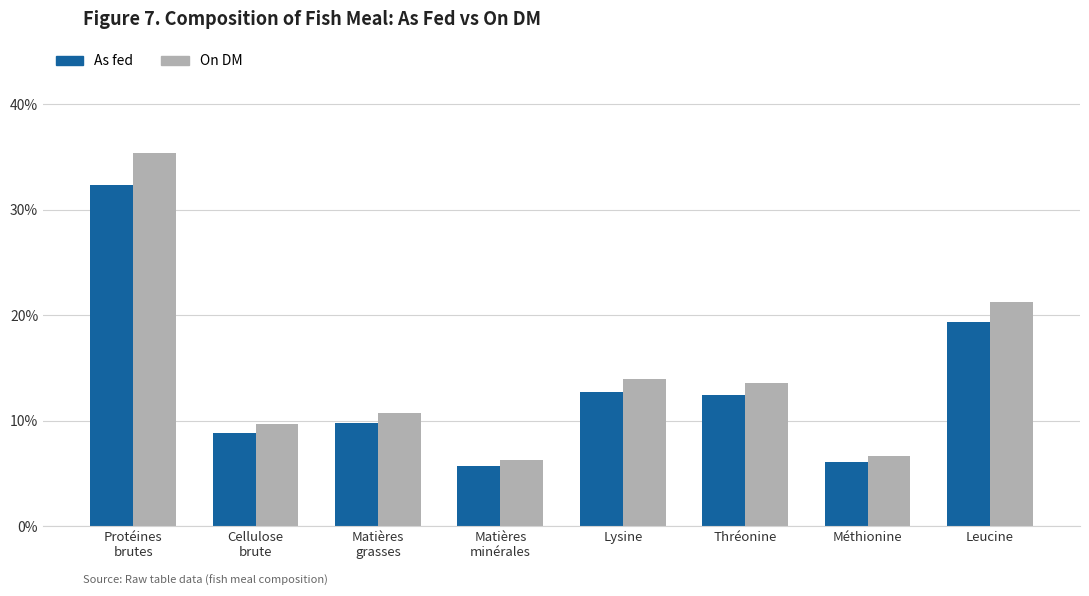

List the series in order of their peak value, lowest first.

As fed, On DM